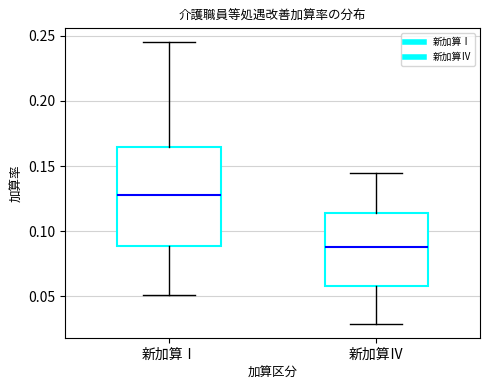

Which box's median line is the highest?

新加算Ⅰ